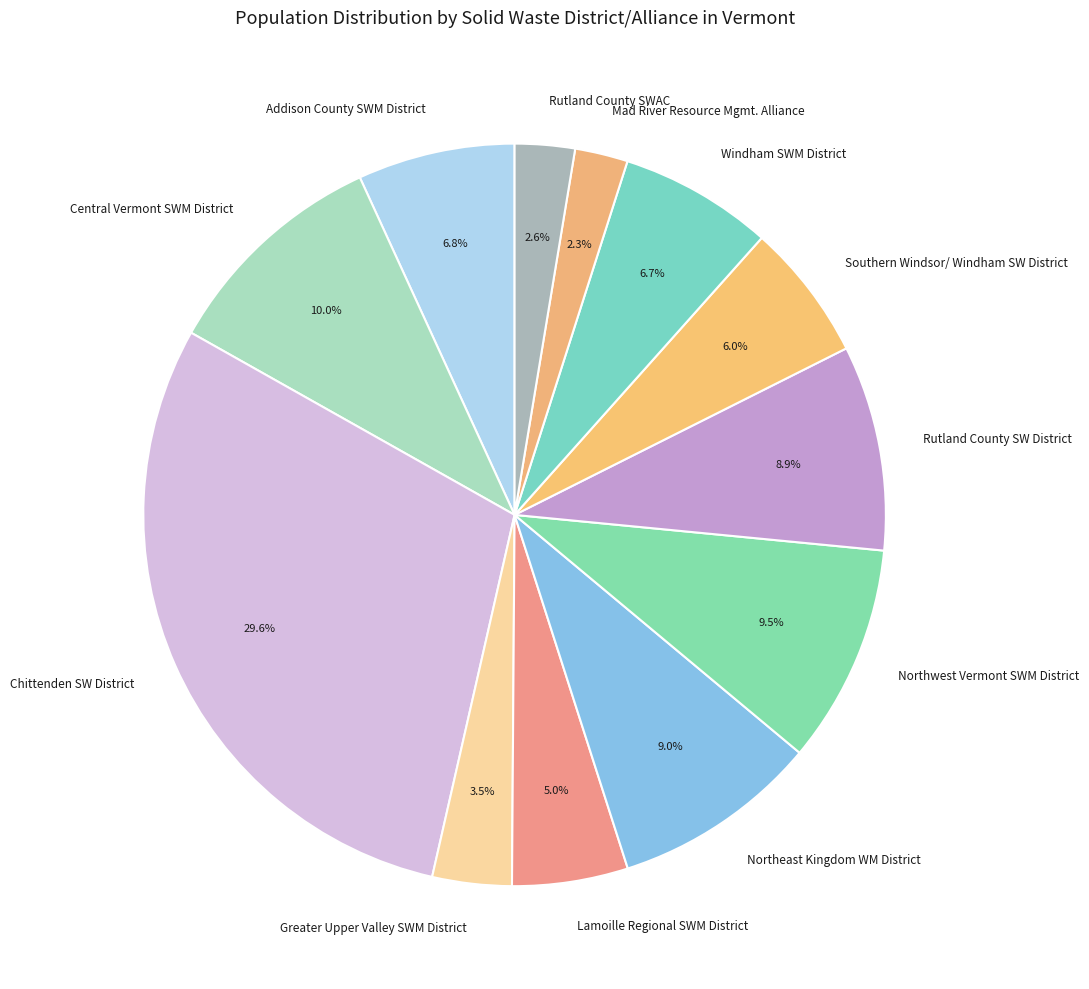

To the nearest percent, what is the difference between the largest and smallest slice percentages?

27%